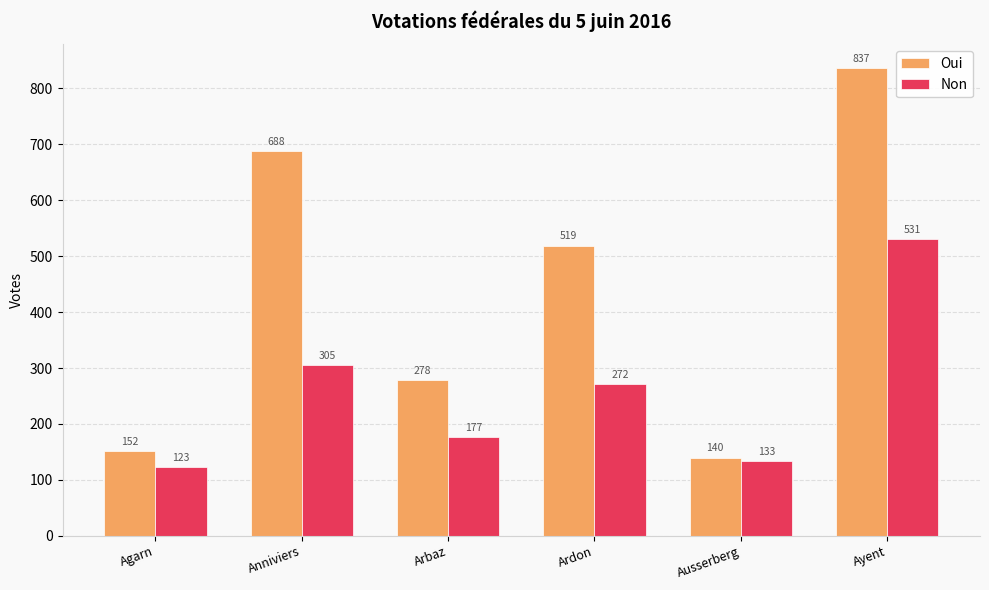

The Non series shows 783 at Ayent. True or false?

False